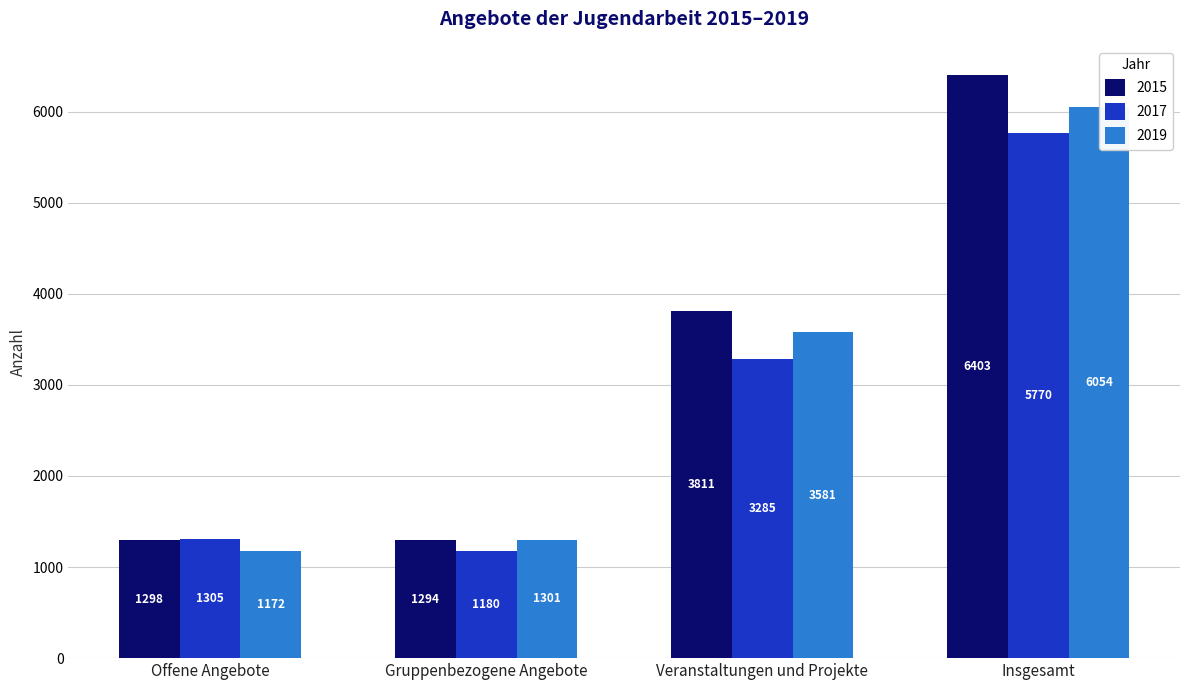

What is the value of the 2015 bar at the 2nd from the left?

1294